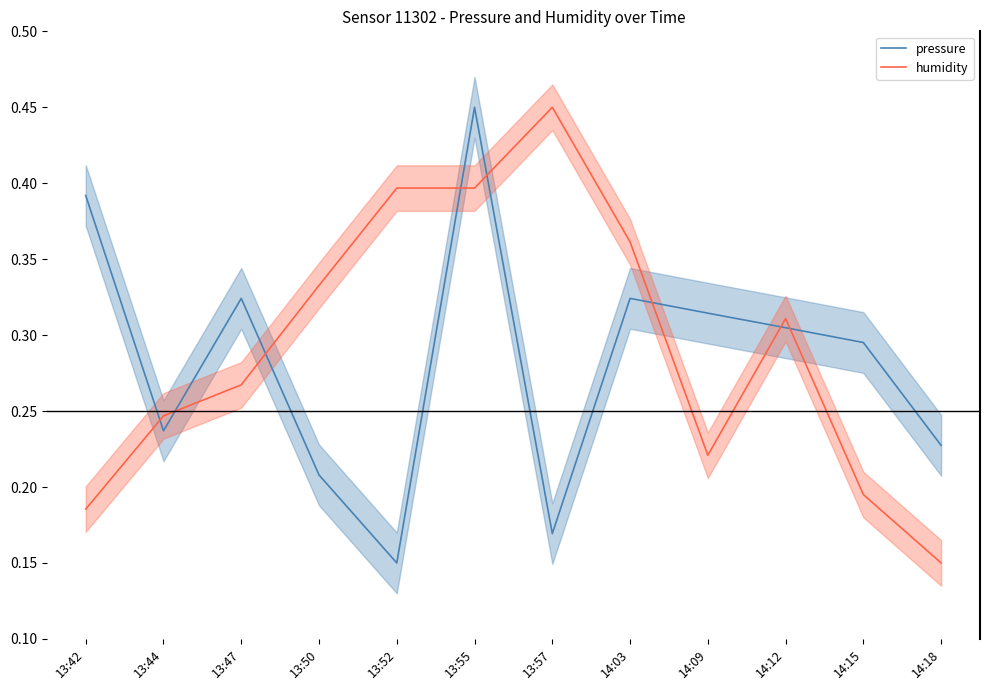

Read the pressure value at 14:12.

0.3